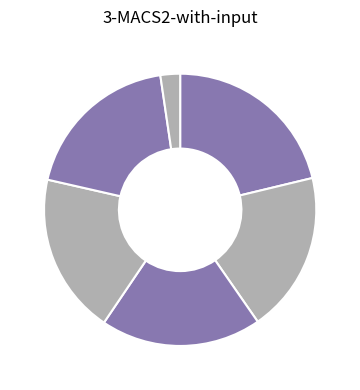

Count the number of slices in the pie.

6